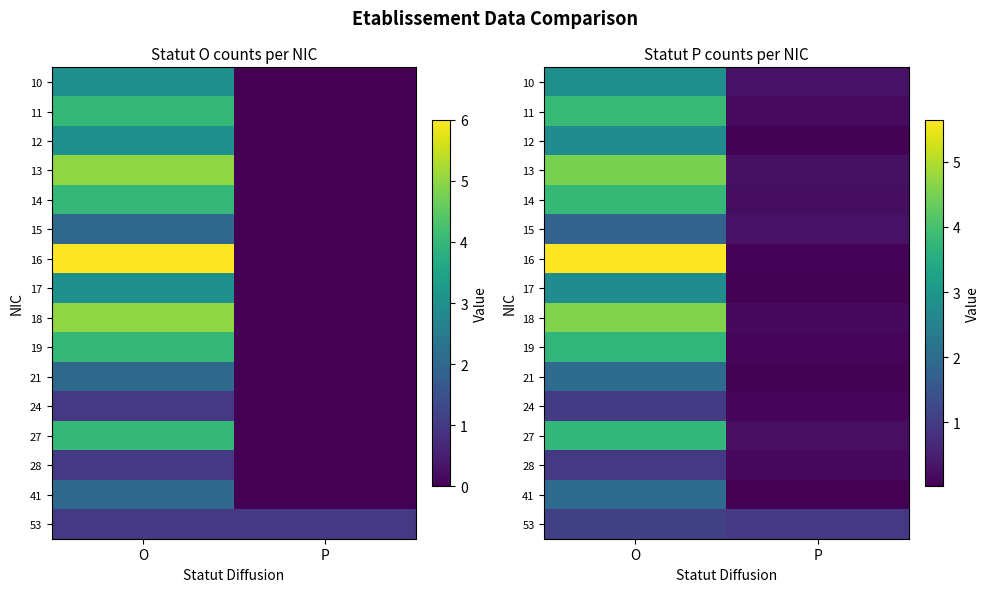

Which series has the largest total across all categories?

16